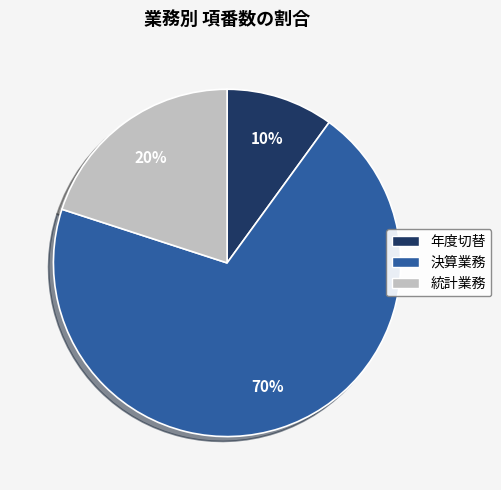

Does any single category account for the majority?

Yes